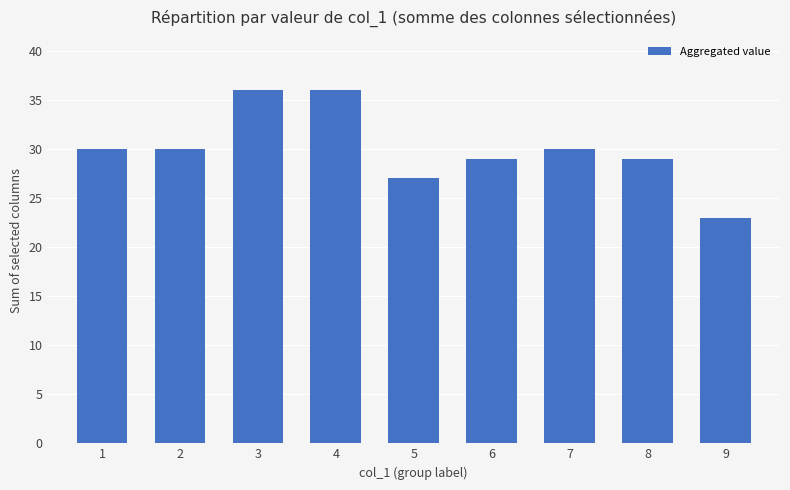

Approximately how many times larger is the value at 7 compared to 3?

0.8